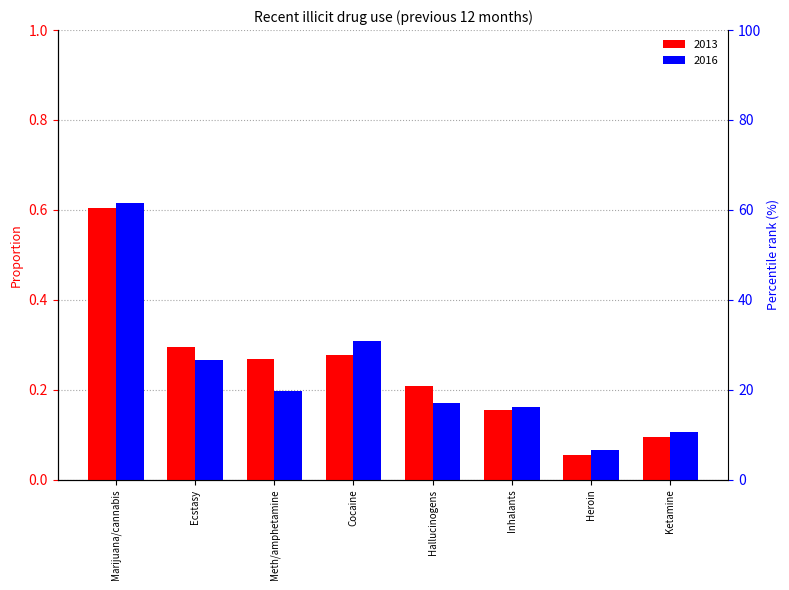

What is the difference between the maximum and second lowest values in the 2016 series?

0.5